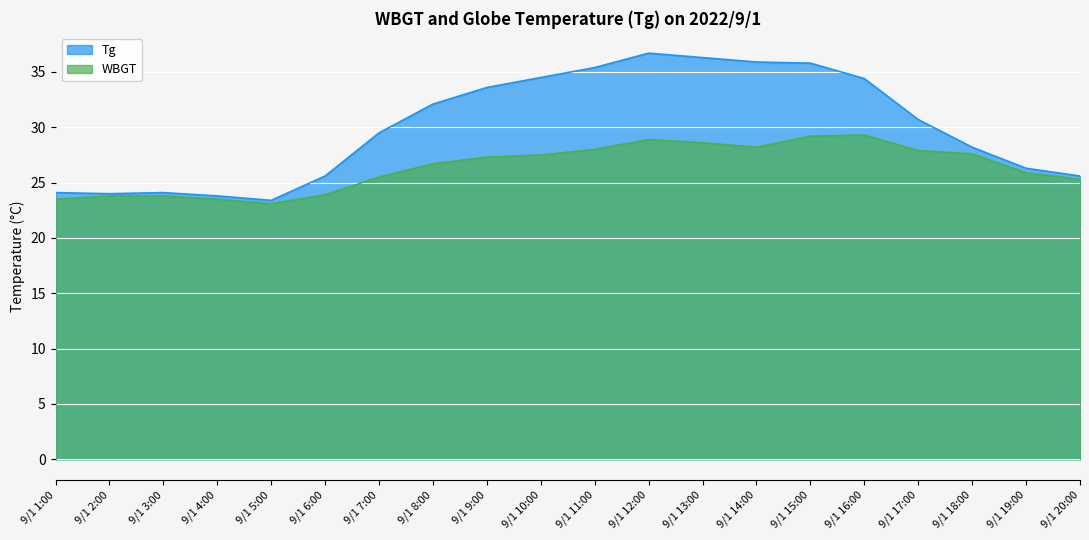

True or false: Tg and WBGT cross at least once.

False